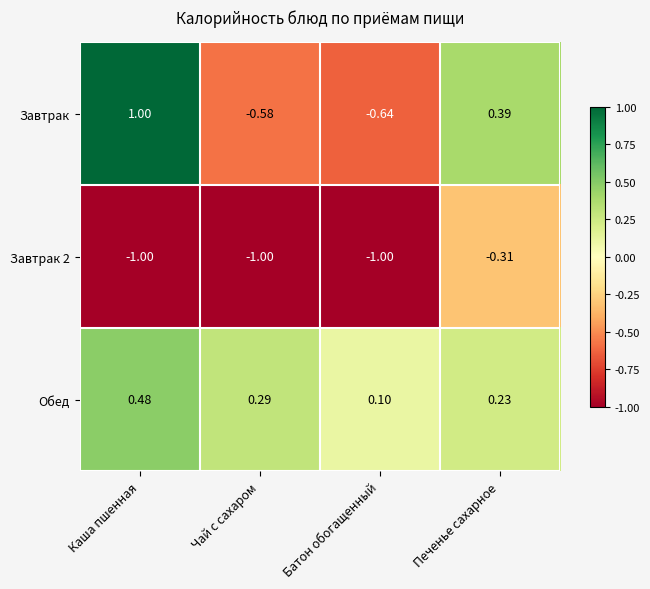

Which category has the highest value across all series?

Каша пшенная